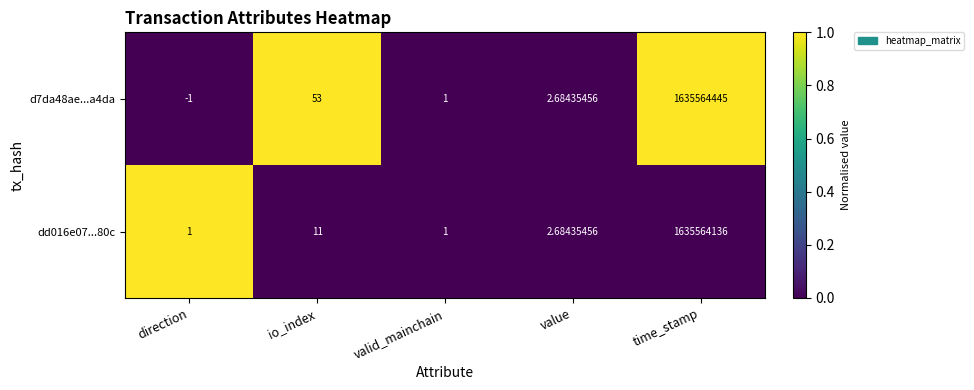

List the labels in order of d7da48ae...a4da value, smallest first.

direction, valid_mainchain, value, io_index, time_stamp